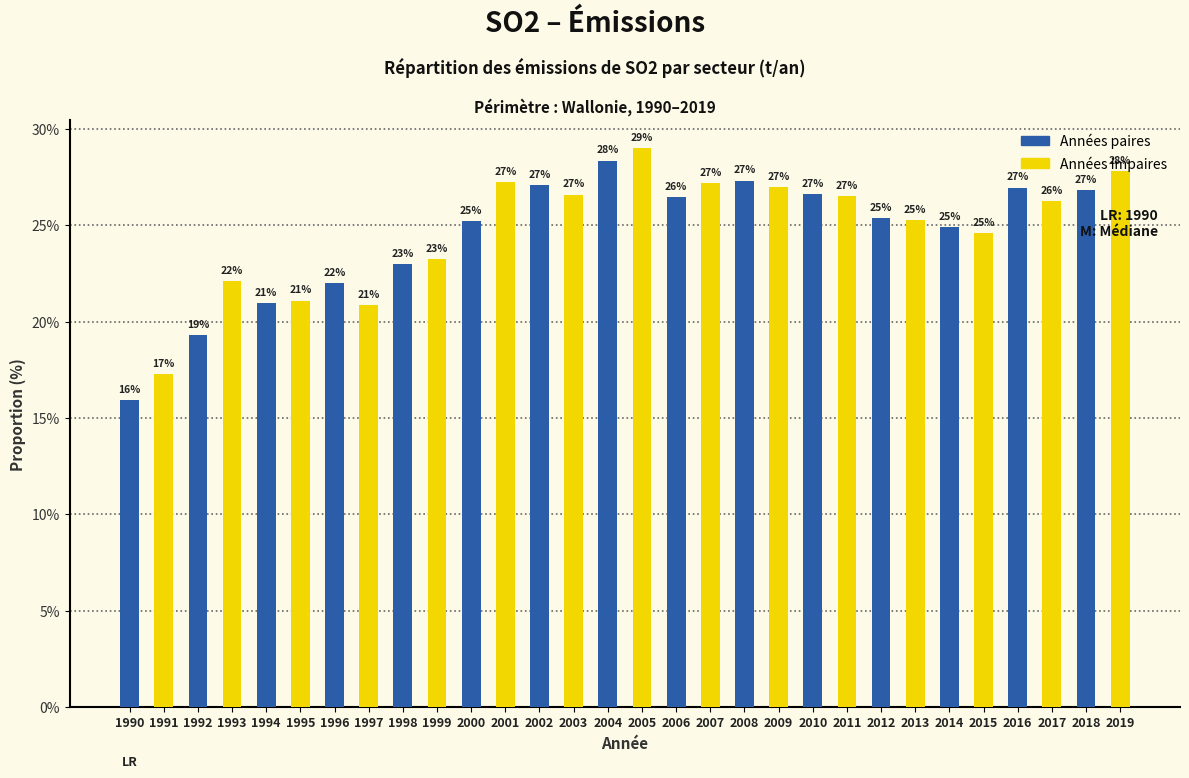

What is the greatest value displayed?

29.0